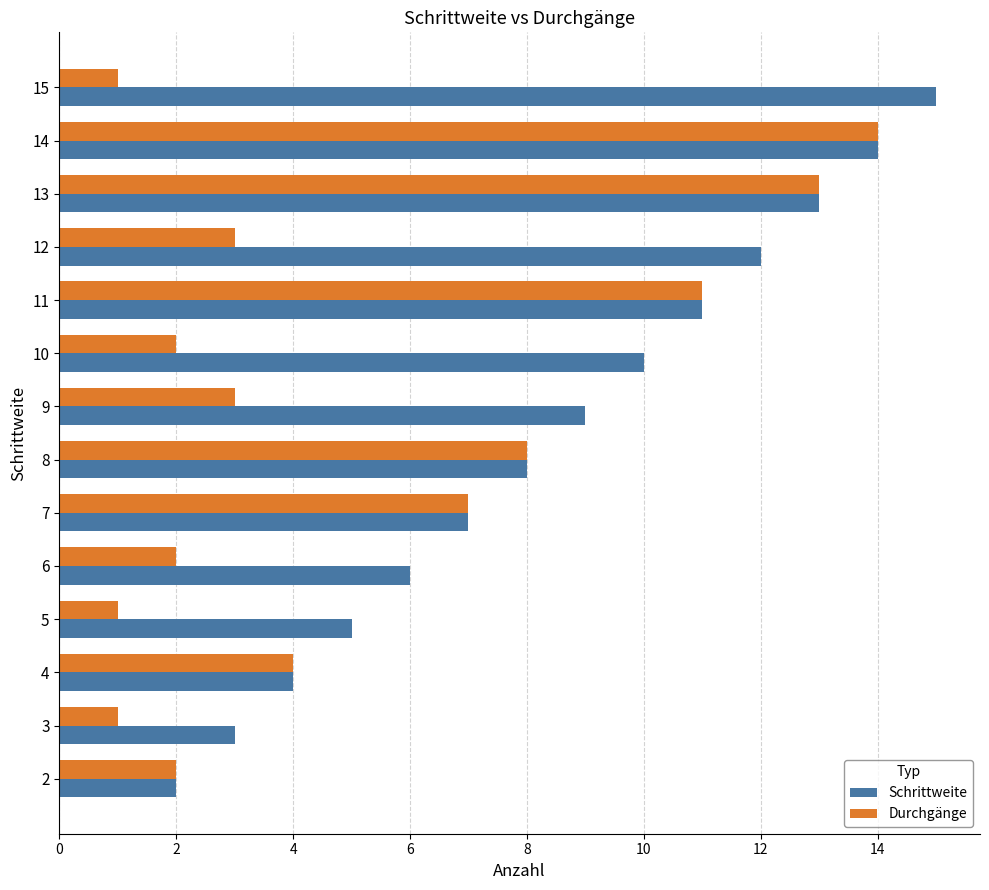

At which category is the sum across all series the highest?

14